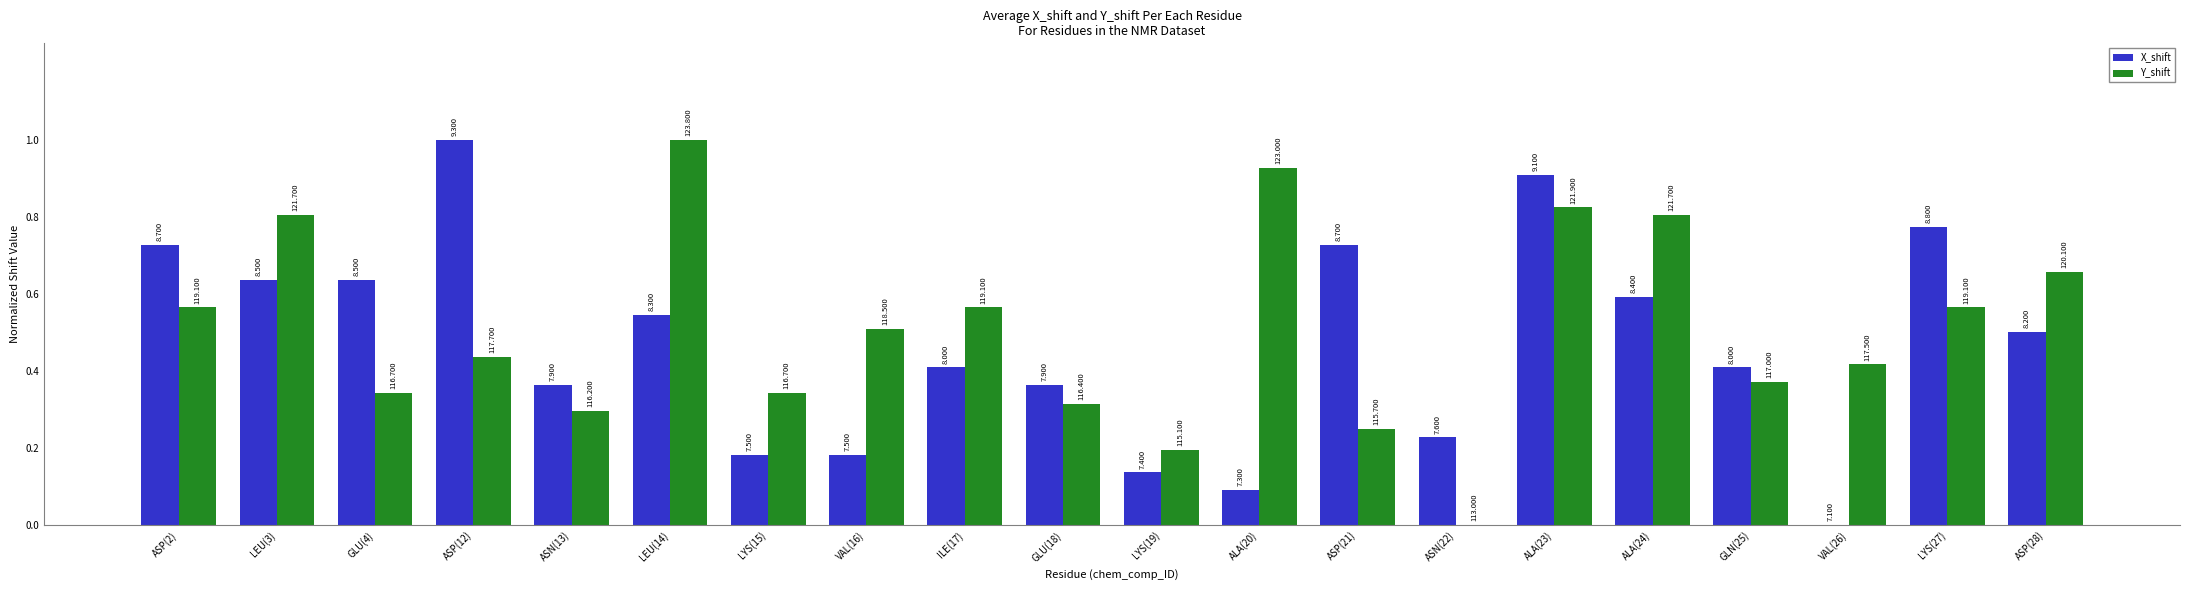

What are all the series names shown in the legend?

X_shift, Y_shift